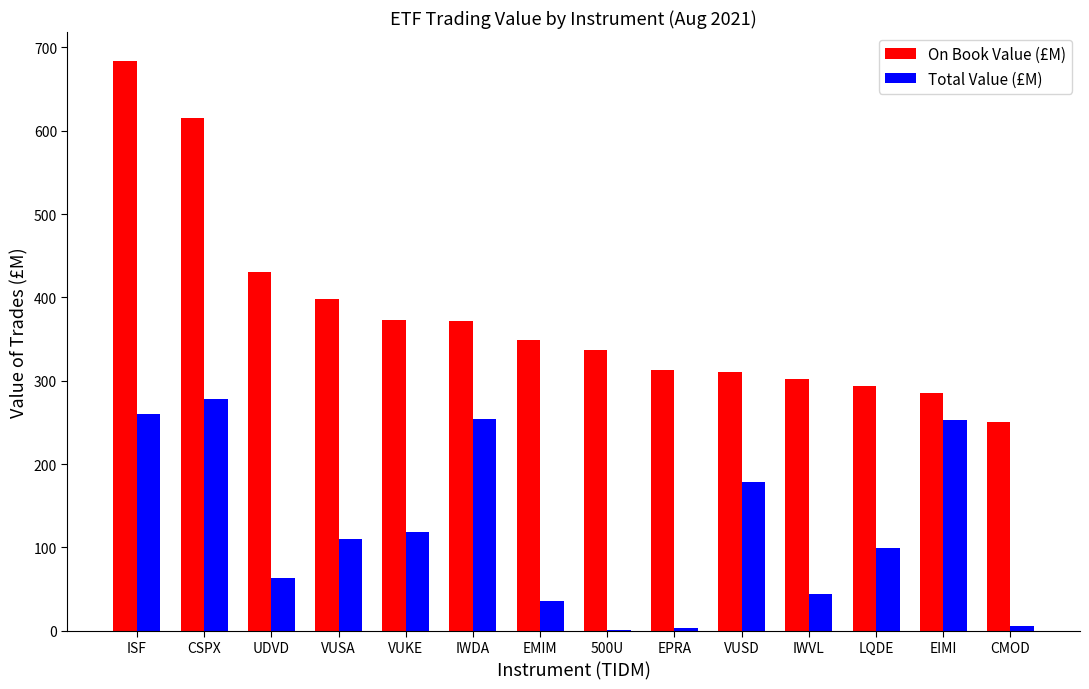

Which series changed the most between UDVD and EPRA?

On Book Value (£M)